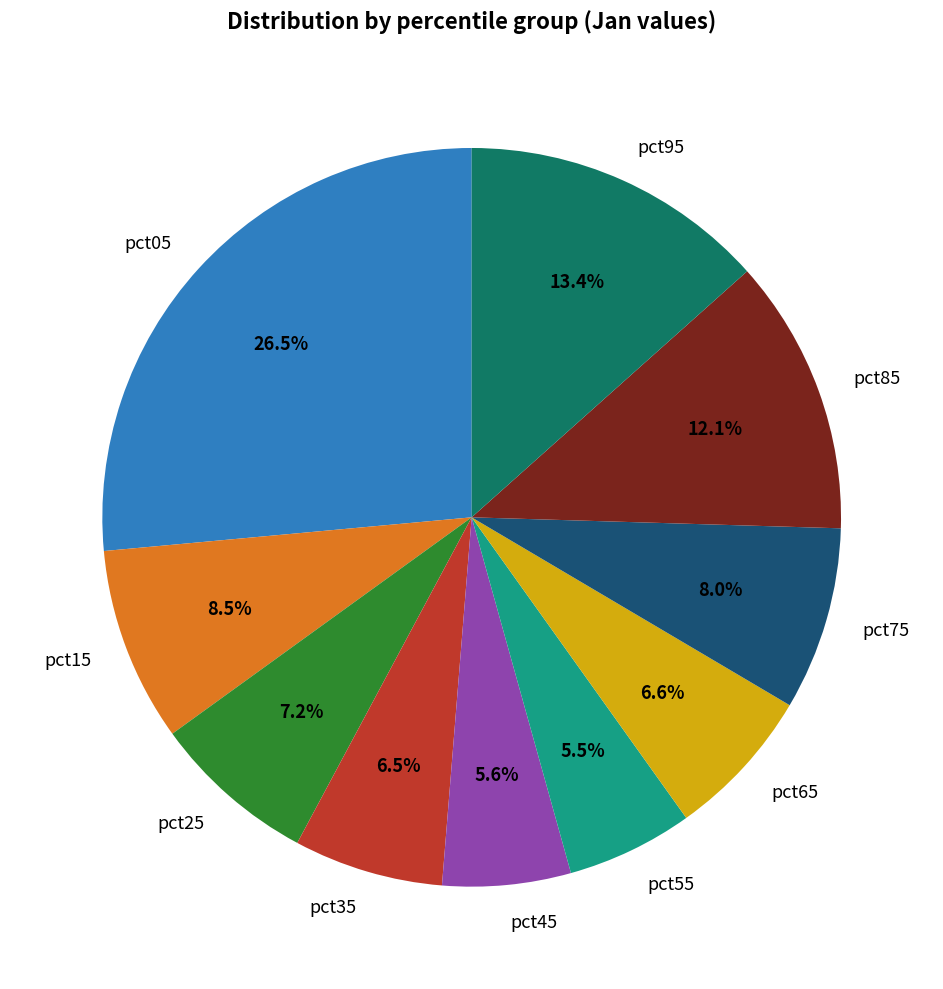

What percentage is NOT represented by pct35?

93.5%